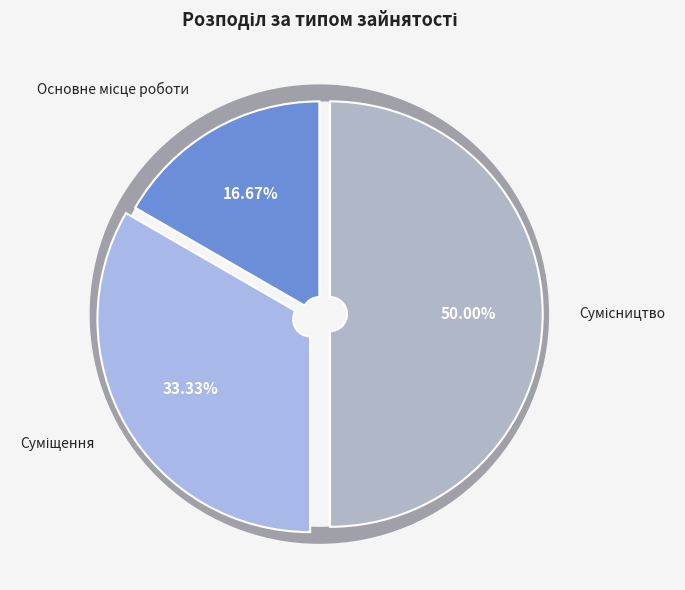

What percentage is the Сумісництво slice, to the nearest percent?

50%